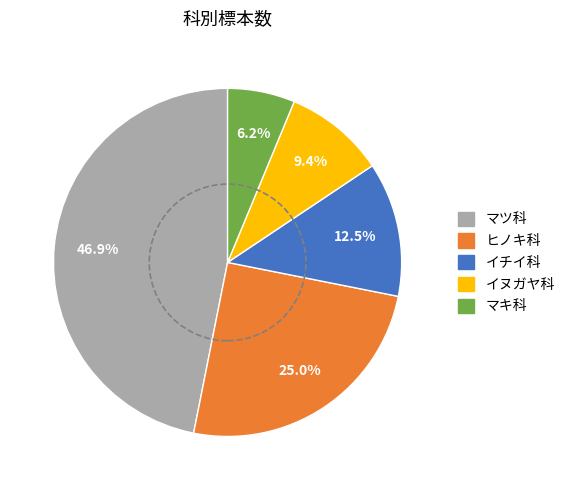

Does ヒノキ科 account for over 50% of the chart?

No